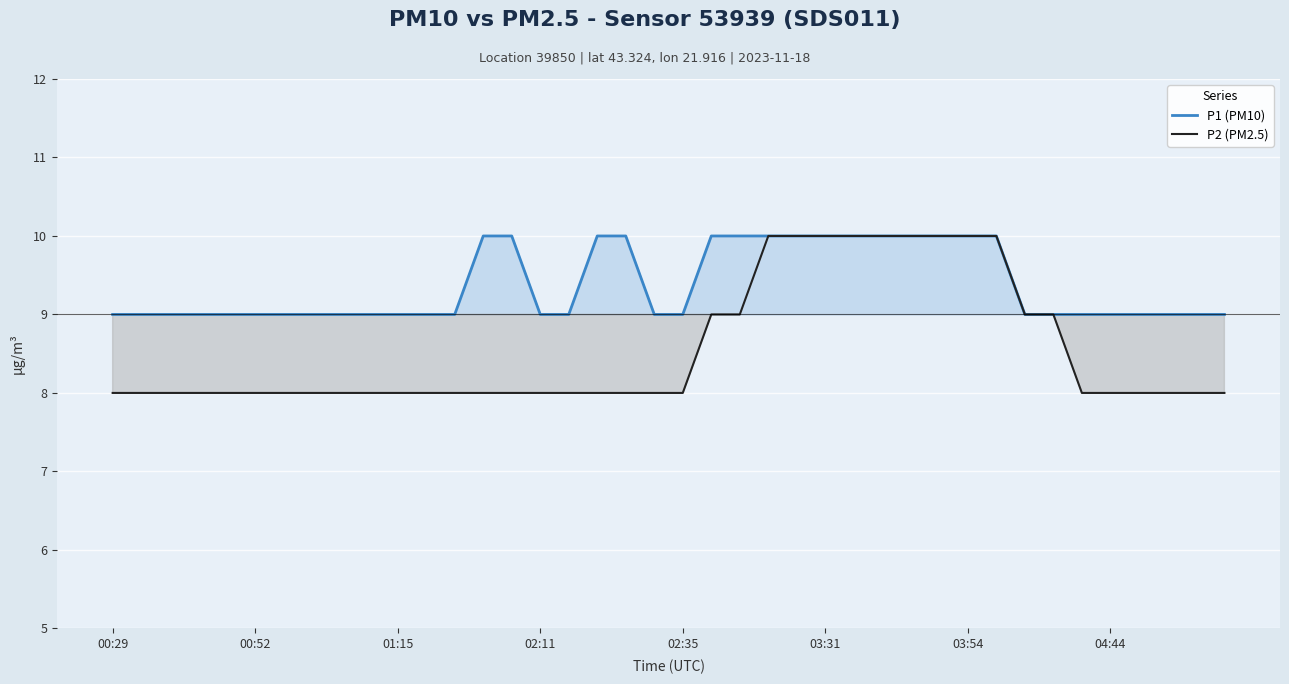

True or false: P2 (PM2.5) and P1 (PM10) intersect in this chart.

False